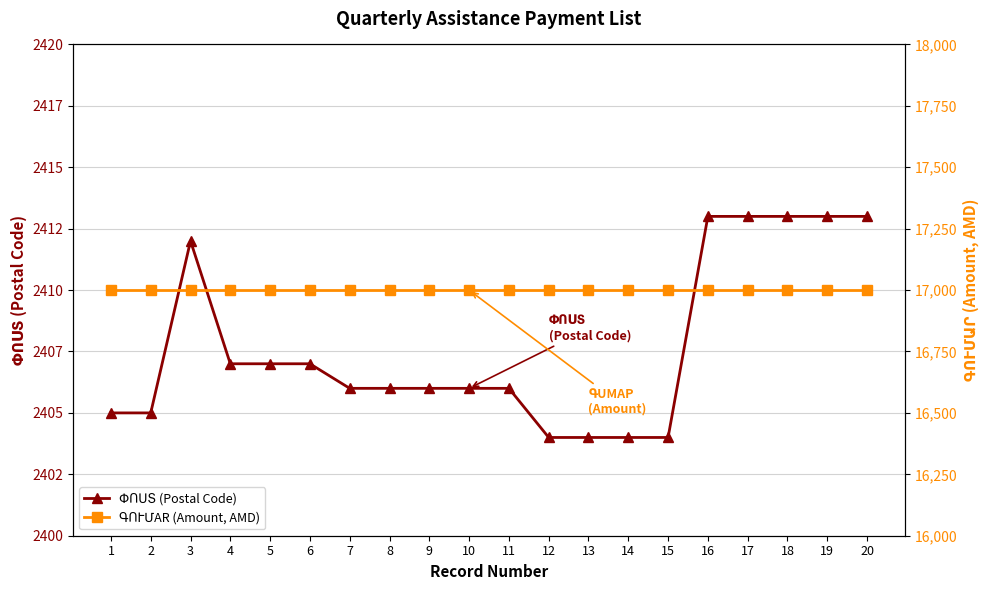

True or false: ՓՈՍՏ (Postal Code) has a value of 2407 at 4.

True